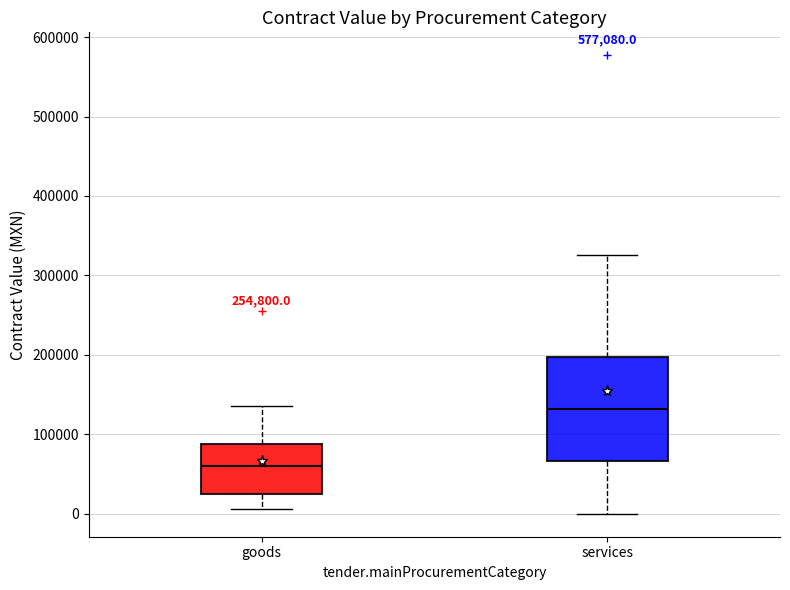

Comparing the boxes themselves (not the whiskers), which one is the tallest?

services